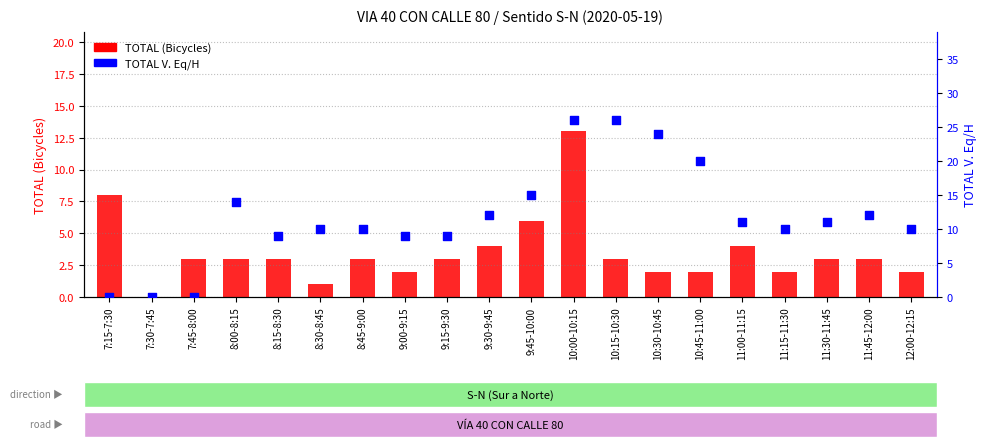

At which category is the sum across all series the highest?

10:00-10:15